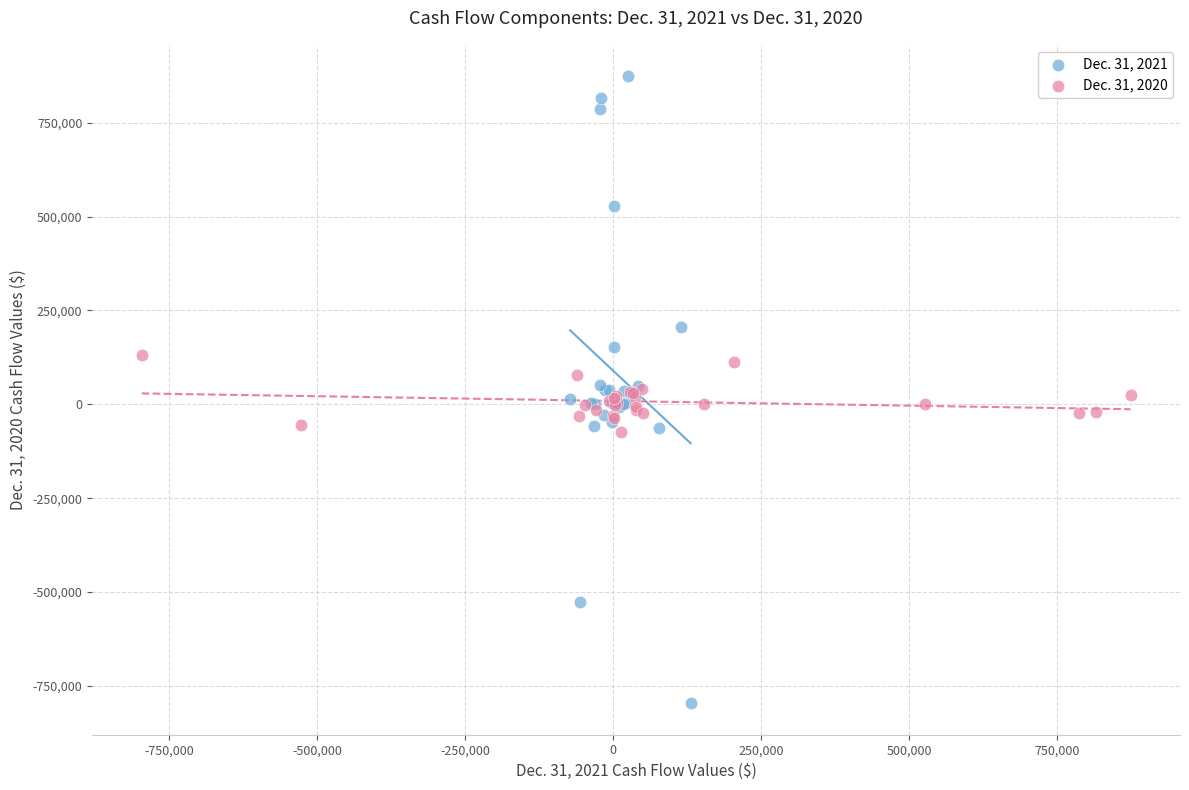

Which series reaches the minimum Y coordinate?

Dec. 31, 2021